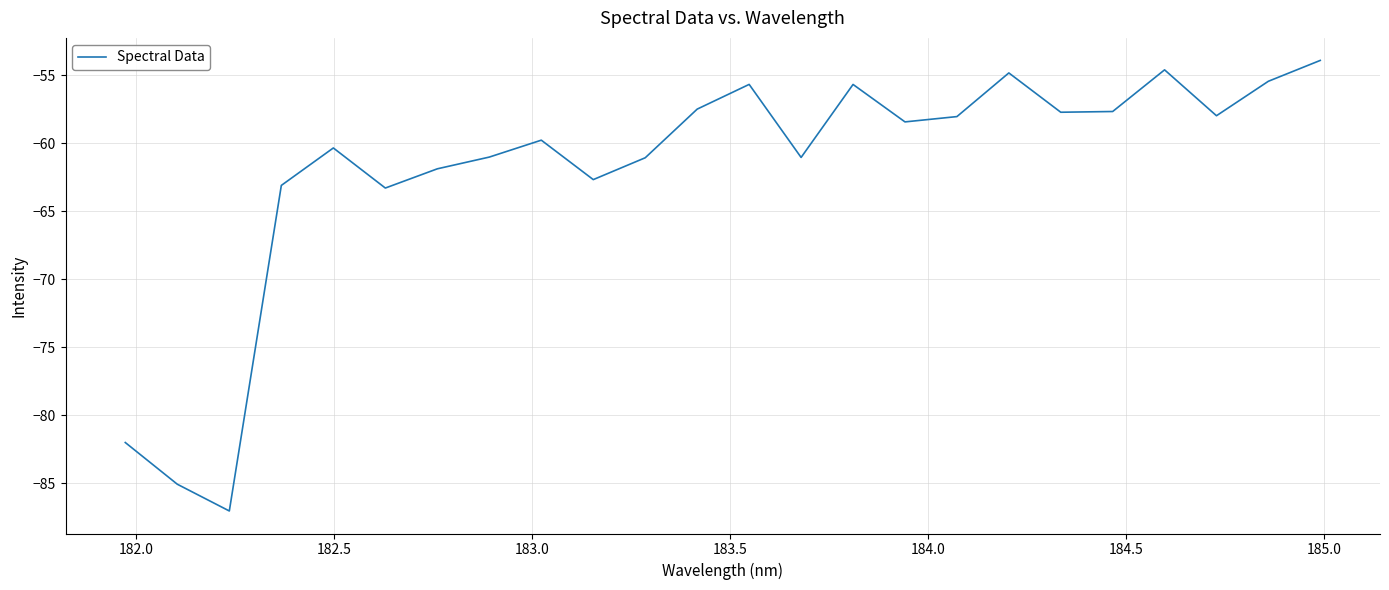

What is the maximum value shown in the chart?

-53.9